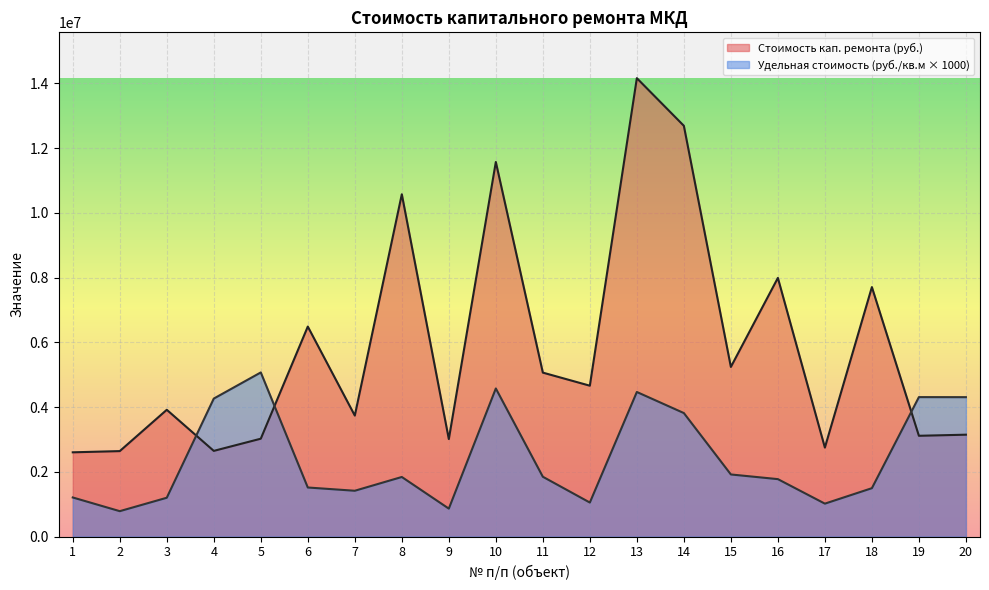

Between 7 and 13, which is larger?

13